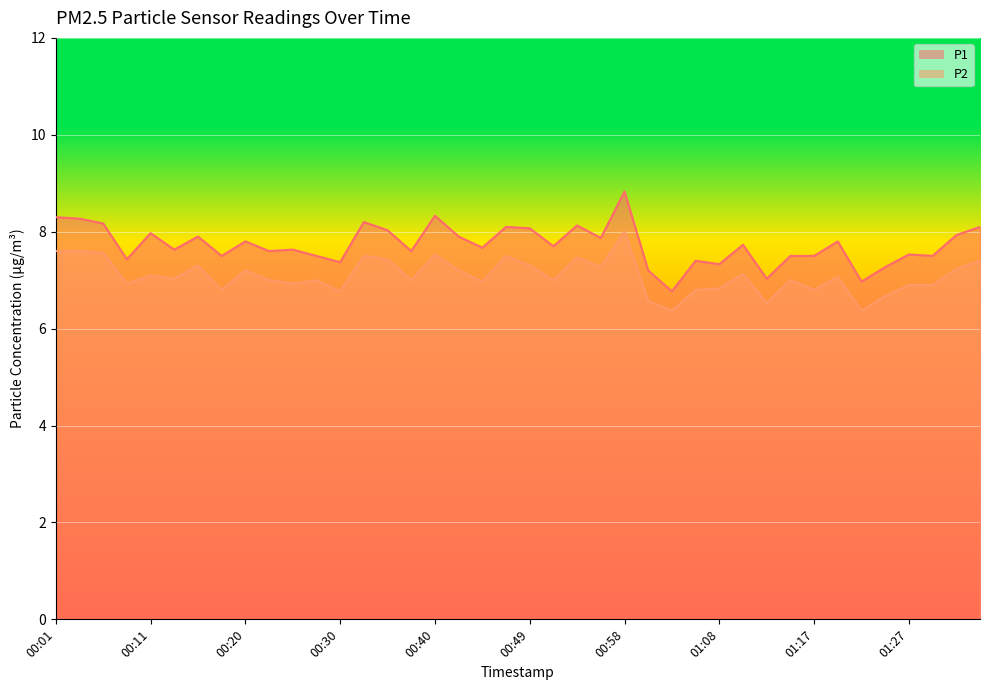

What is the approximate value of P1 at 00:23?

7.6